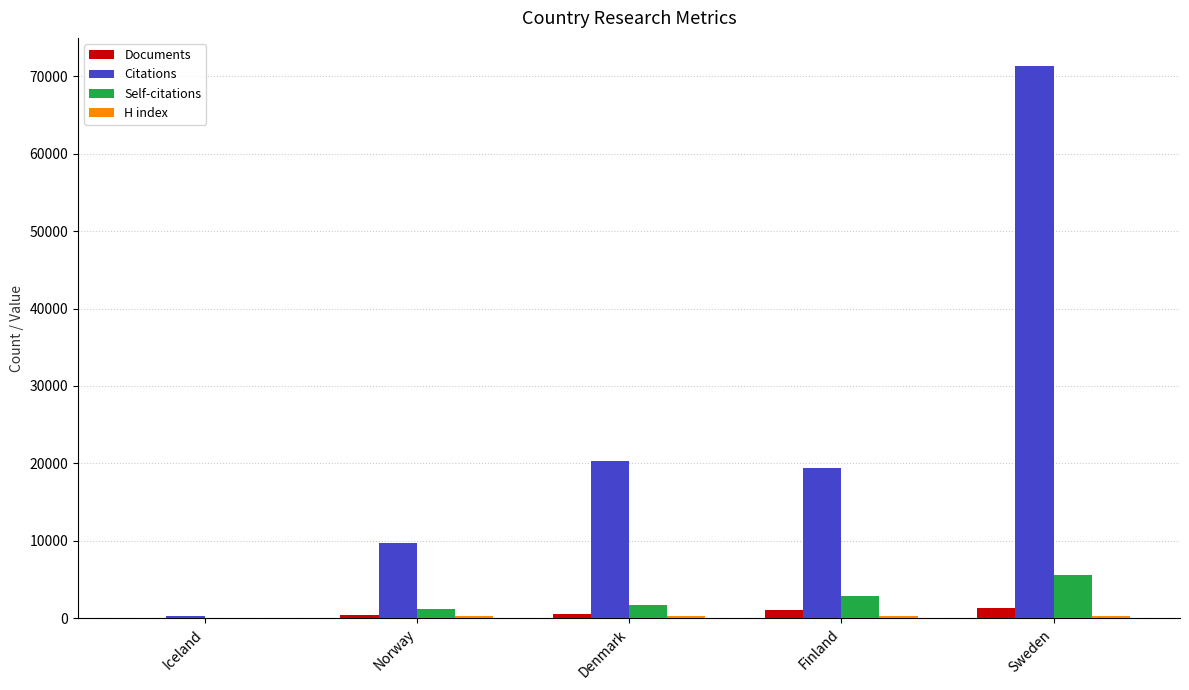

Which series changed the most between Iceland and Sweden?

Citations